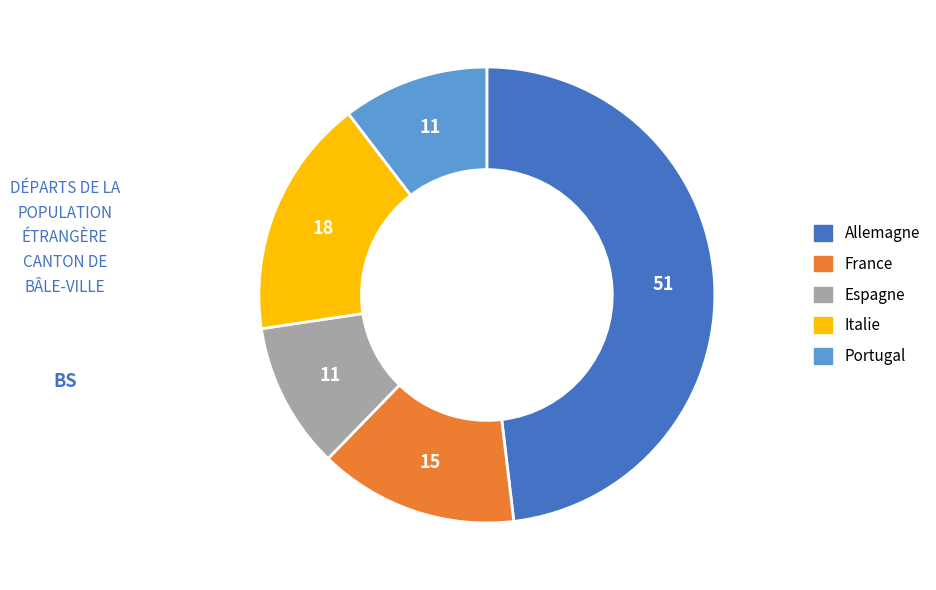

Count the number of slices in the pie.

5